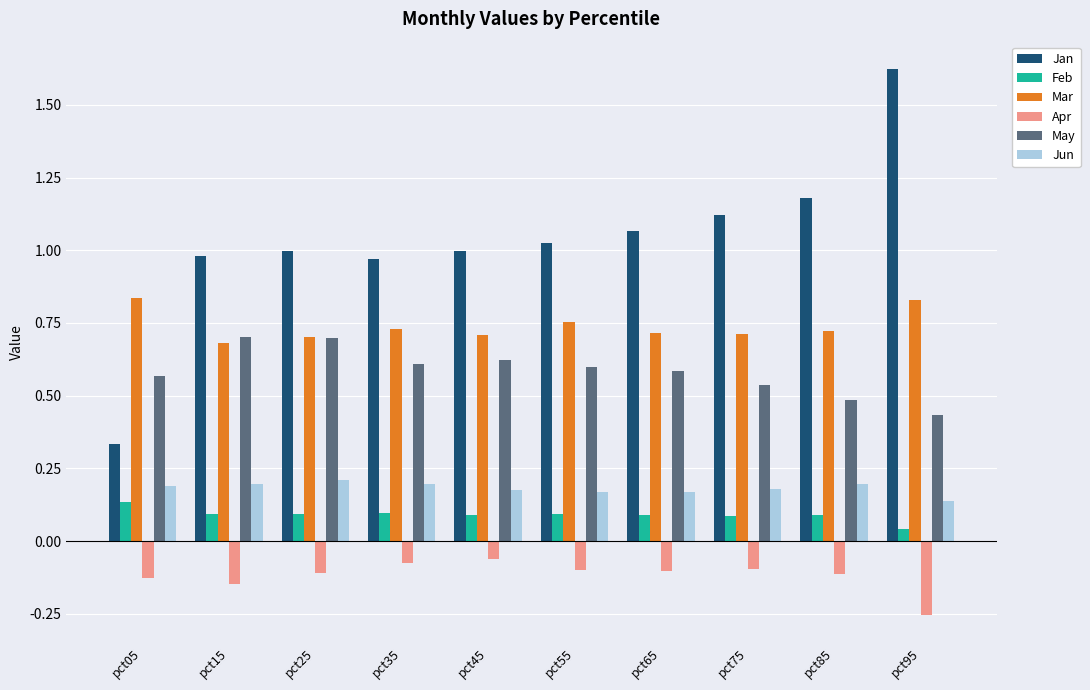

At which label is Feb closest to 0?

pct95